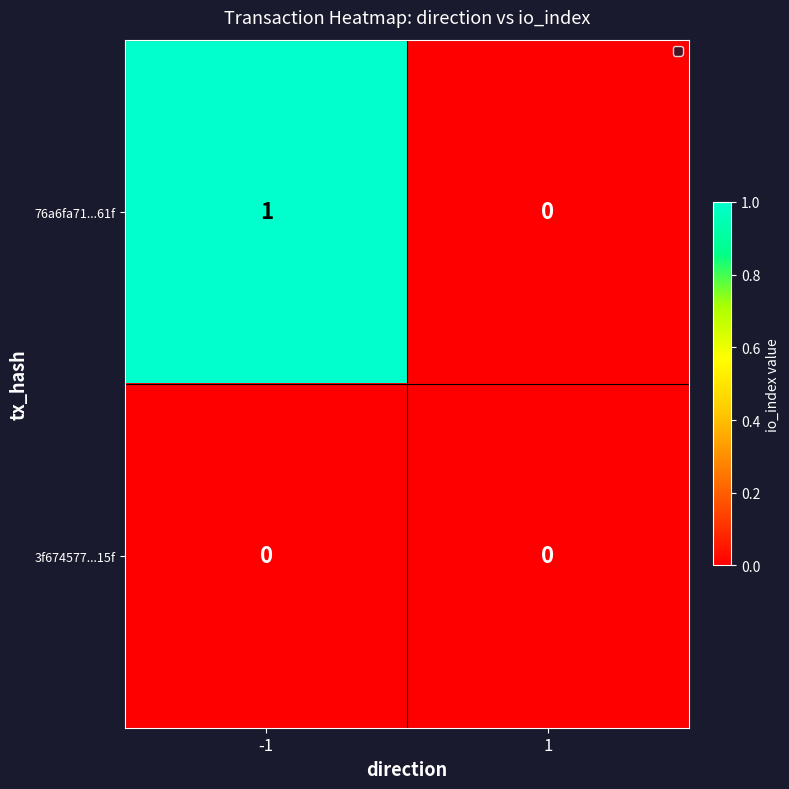

What is the spread (max minus min) of values at -1?

1